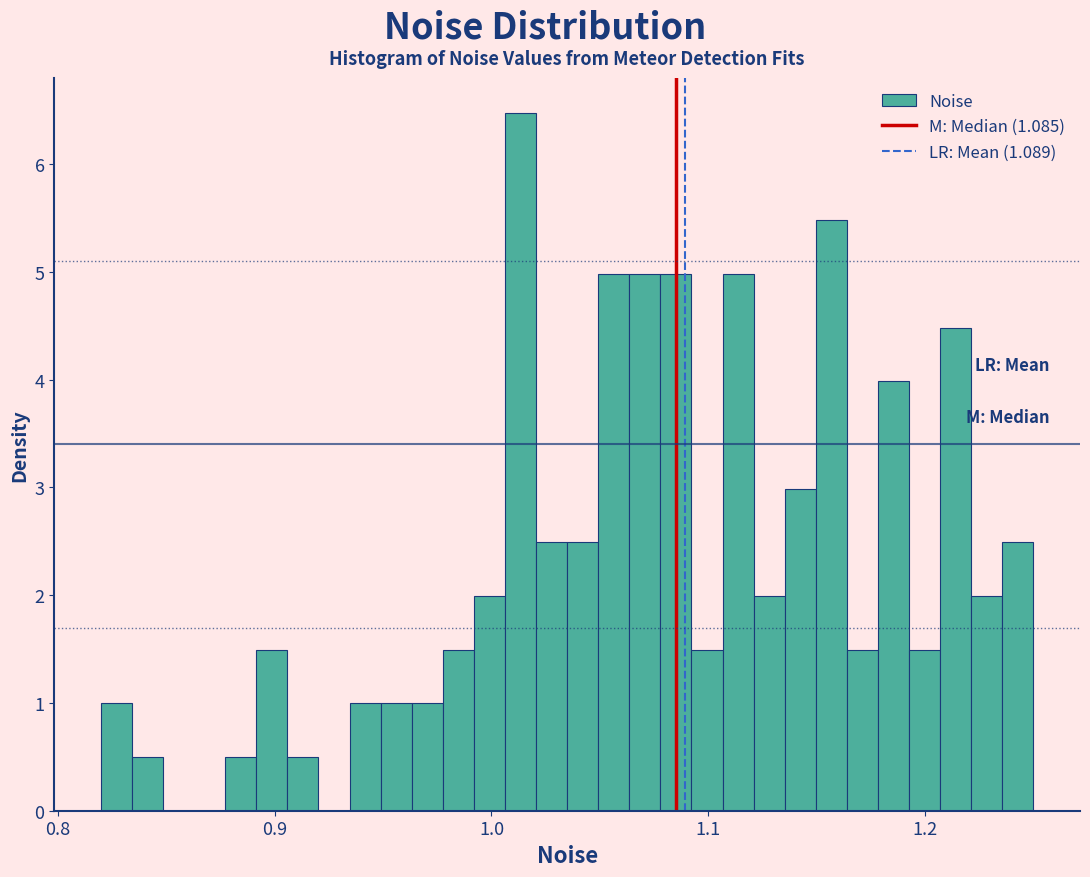

Read against the x-axis, roughly where is the centre of the tallest bar?

1.01